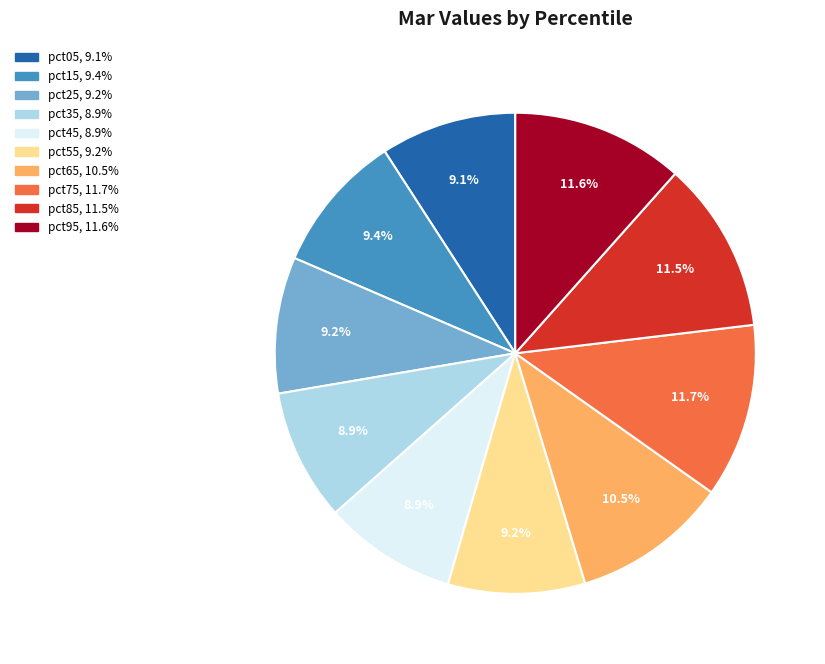

Combined, do pct85 and pct75 account for over 50%?

No